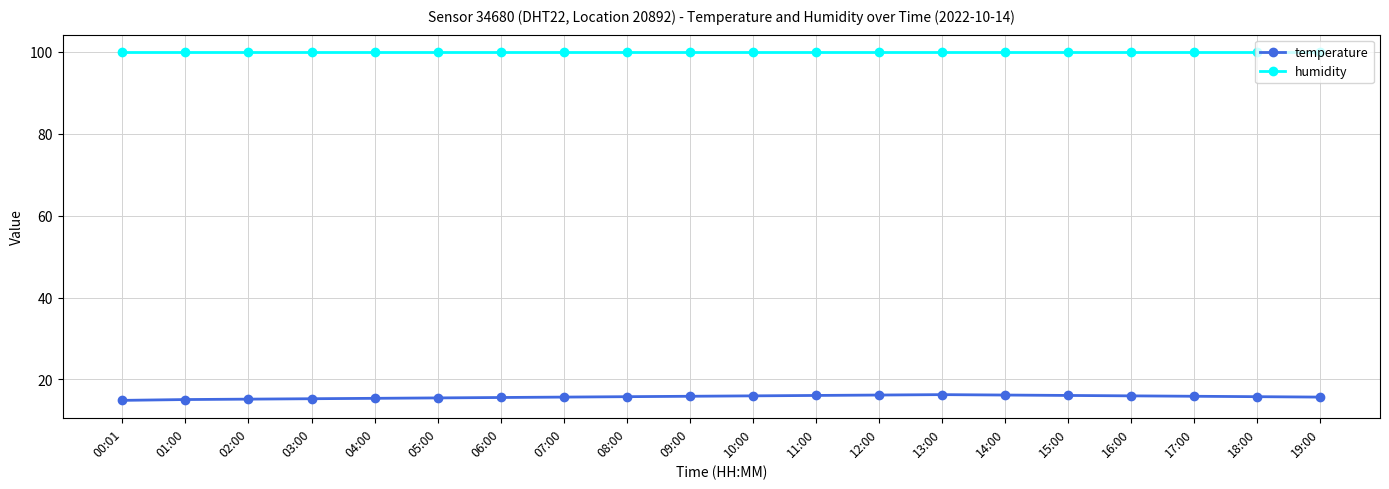

What is the spread (max minus min) of values at 17:00?

84.0